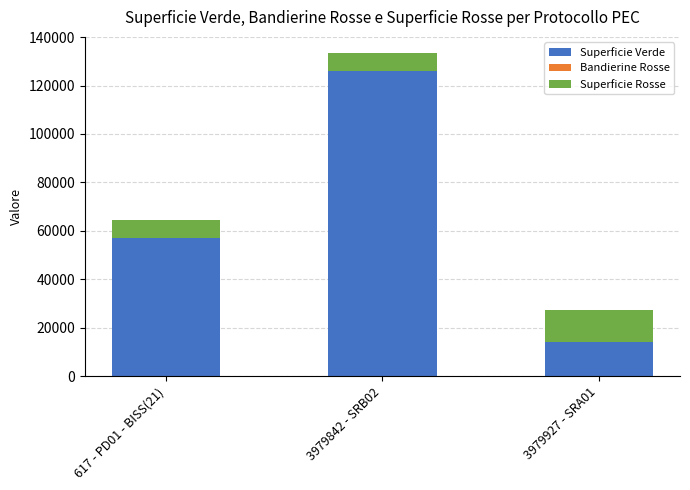

What is the sum of all Superficie Verde values?

197340